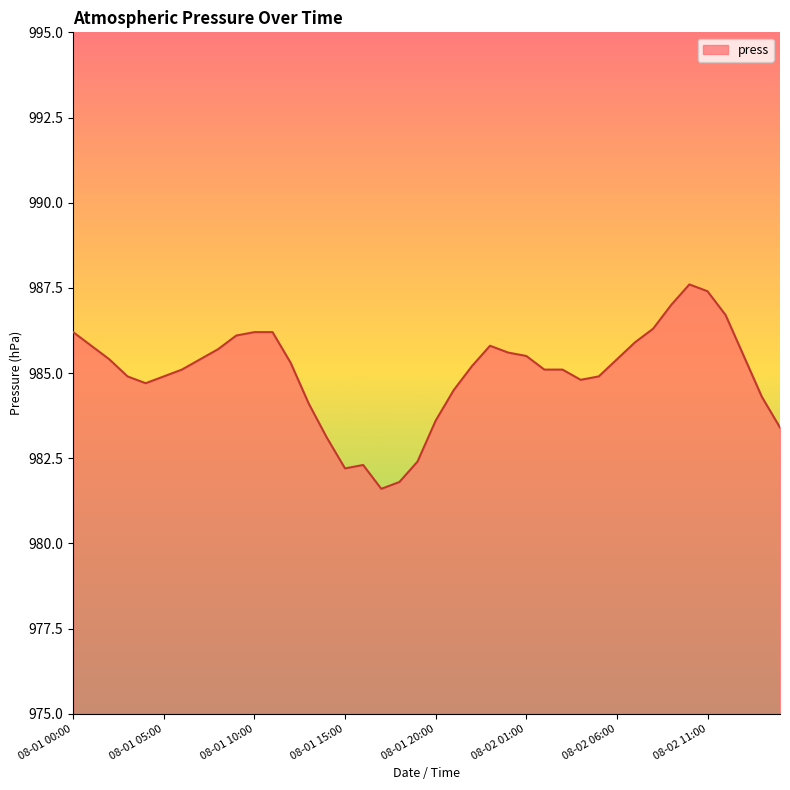

What is the maximum value shown in the chart?

987.6